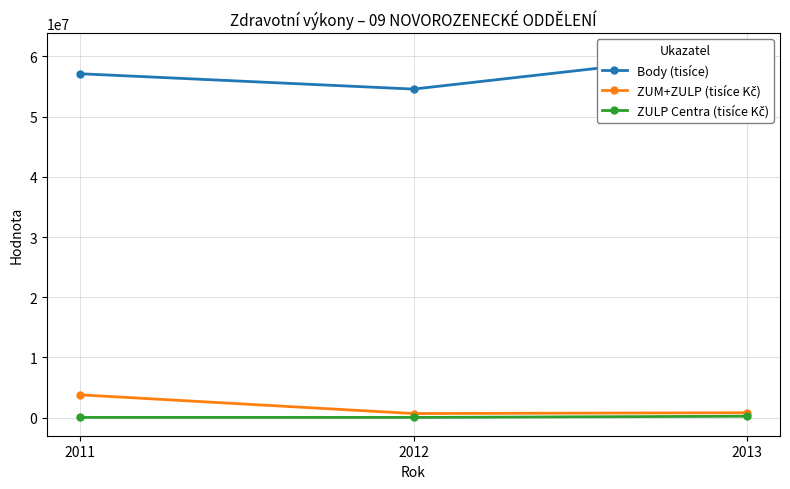

Reading left to right, list all the values displayed in this chart.

Body (tisíce): 2011=57125594.0	2012=54577322.0	2013=60827046.0
ZUM+ZULP (tisíce Kč): 2011=3798117.1	2012=693038.2	2013=825173.2
ZULP Centra (tisíce Kč): 2011=47674.0	2012=48111.4	2013=246571.4